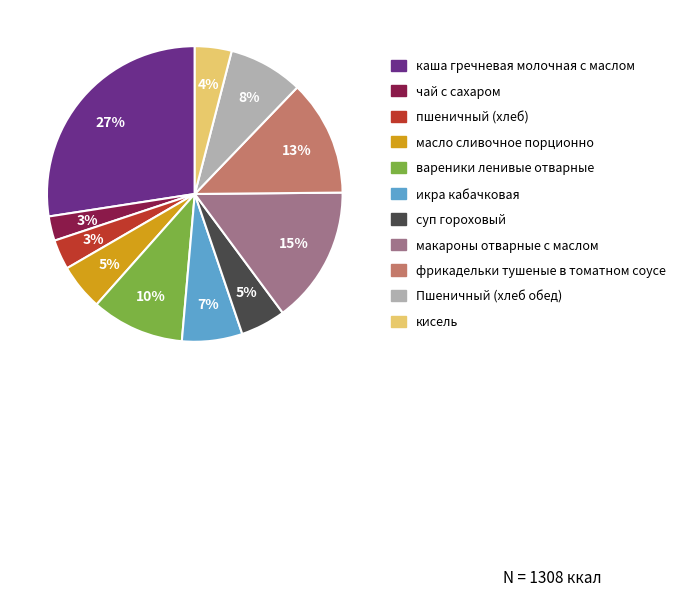

To the nearest percent, what percentage of the pie is Пшеничный (хлеб обед)?

8%